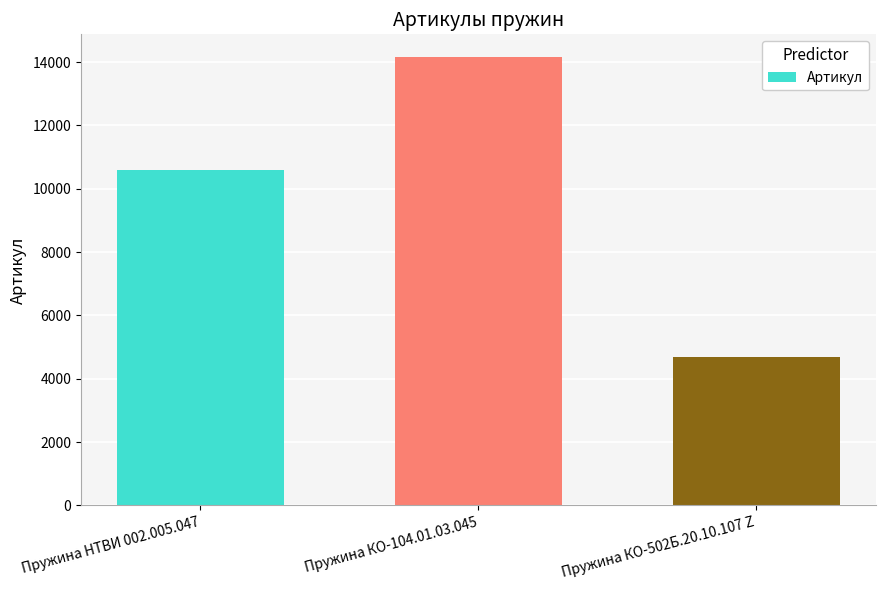

Reading left to right, transcribe all the data shown in this chart.

10590	14166	4690